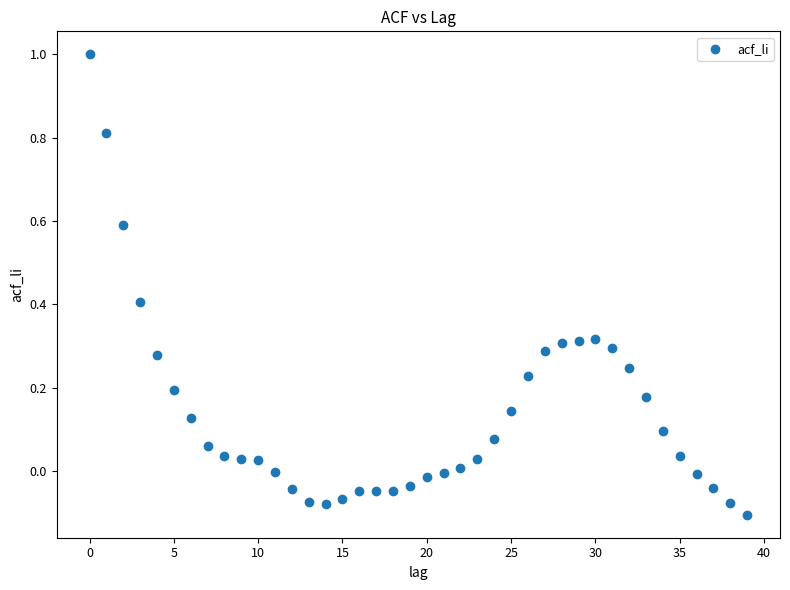

What is the range of Y values (max minus min)?

1.1